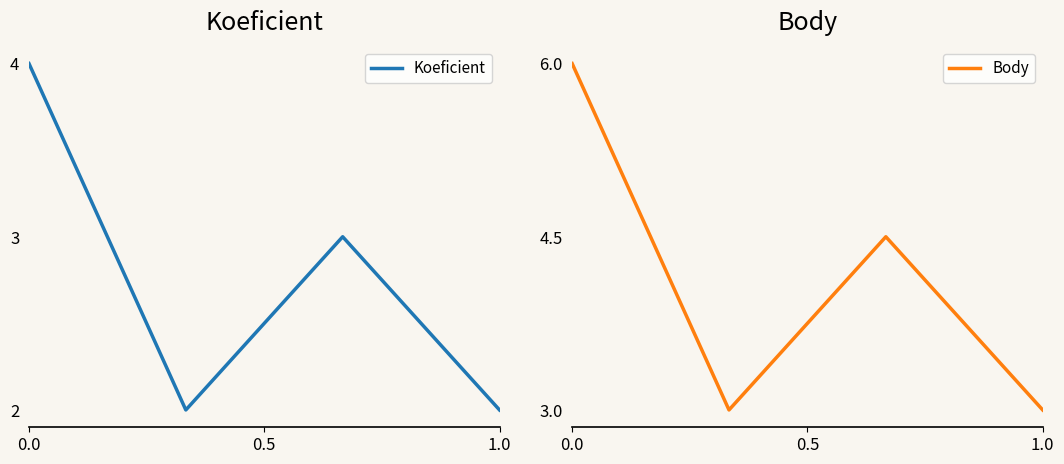

What are all the series names shown in the legend?

Koeficient, Body